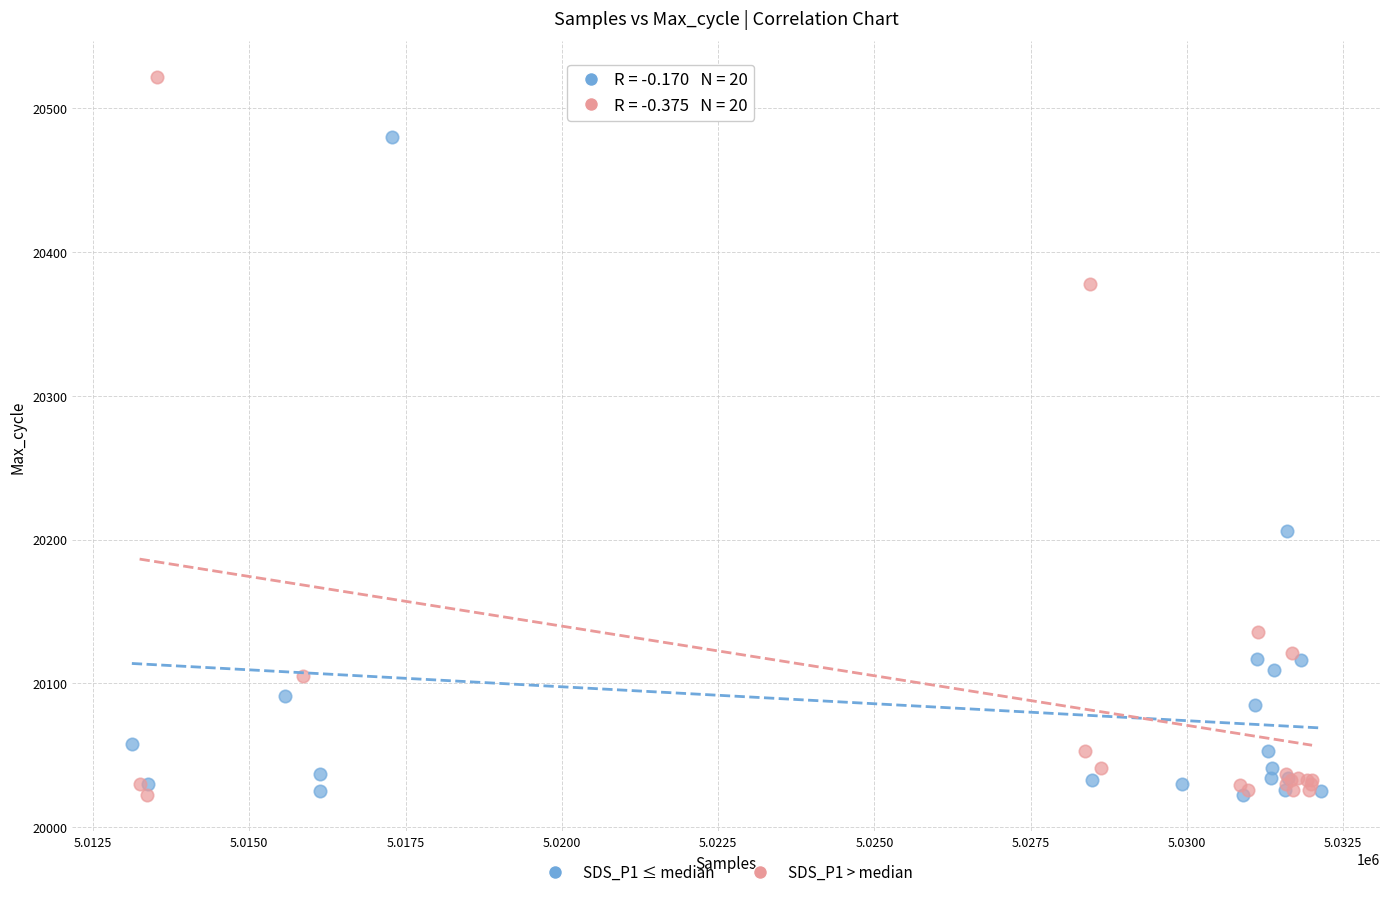

Which series has the widest spread of Y values?

SDS_P1 > median